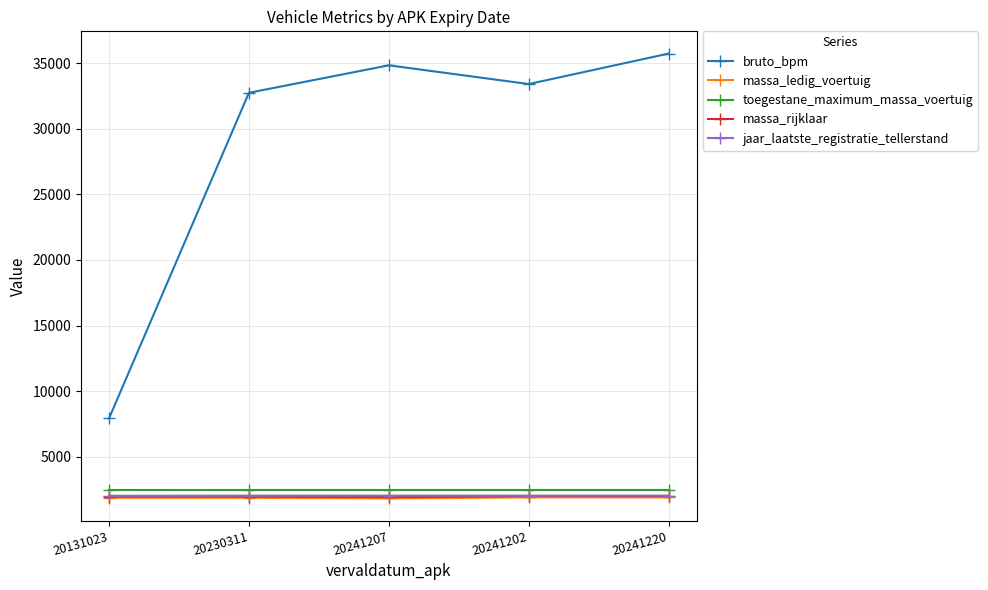

The bruto_bpm series shows 60192 at 20241207. True or false?

False